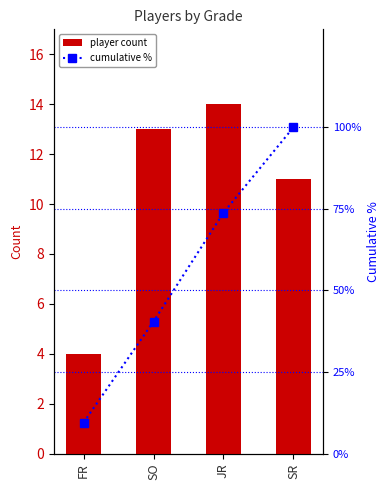

Reading right to left, list all the values displayed in this chart.

player count: SR=11.0	JR=14.0	SO=13.0	FR=4.0
cumulative %: SR=100.0	JR=73.8	SO=40.5	FR=9.5